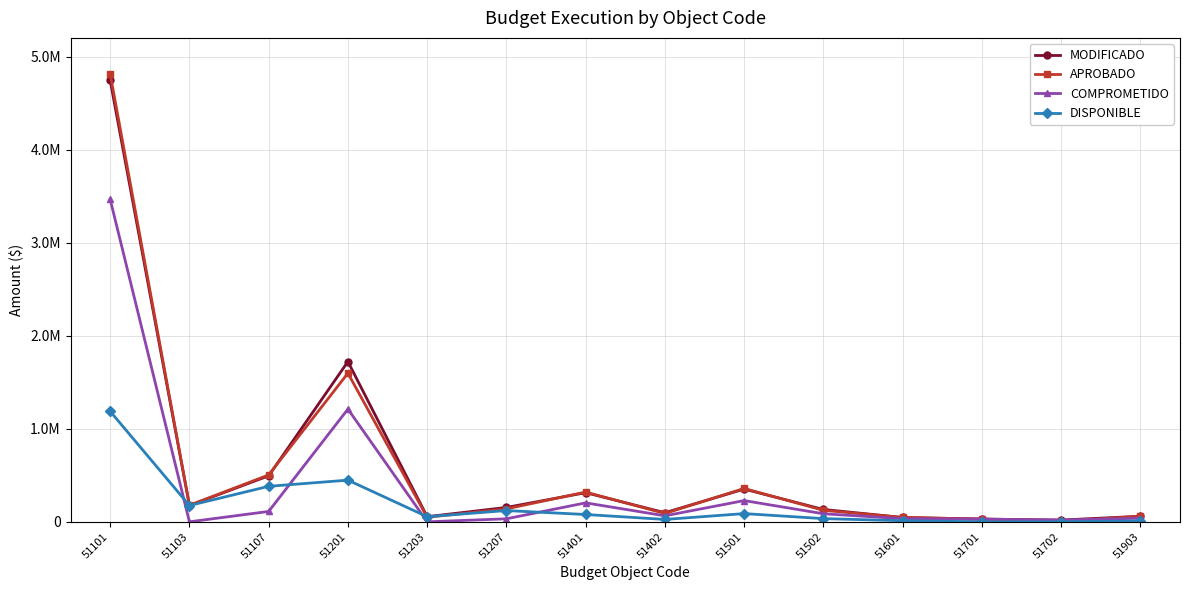

Which series has the widest spread of values?

APROBADO